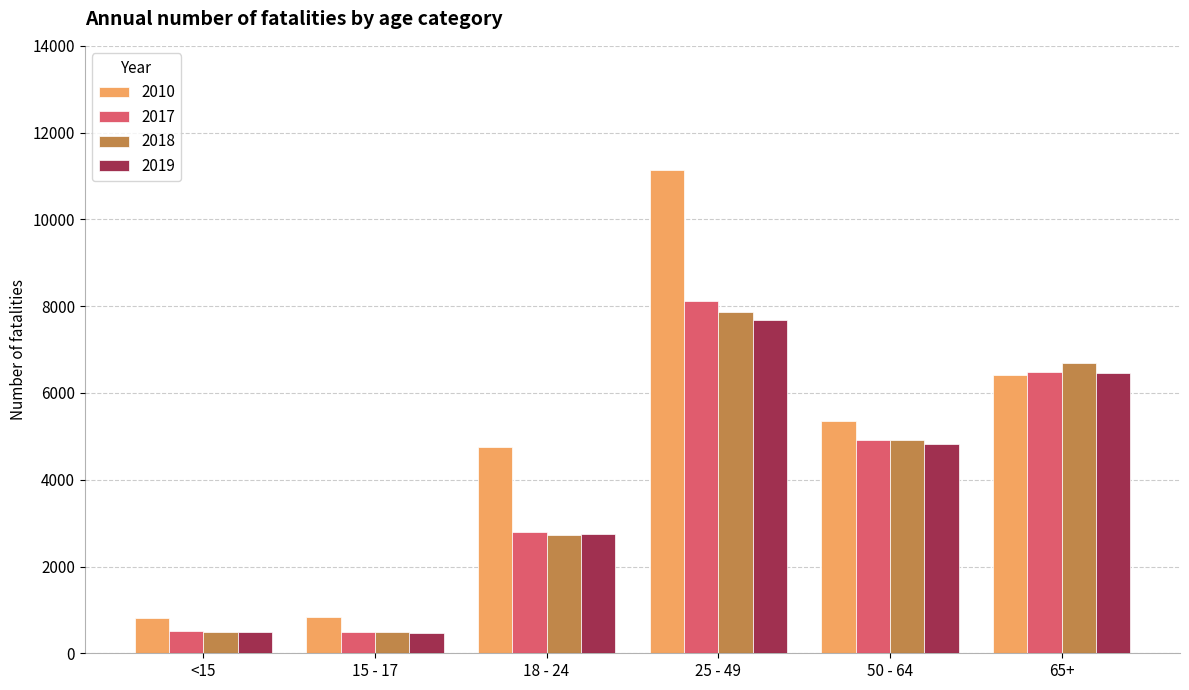

How many groups of bars are there?

6